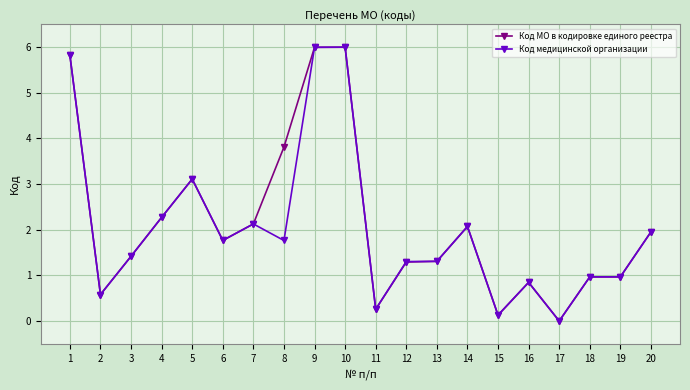

Which series changed the most between 3 and 19?

Код медицинской организации